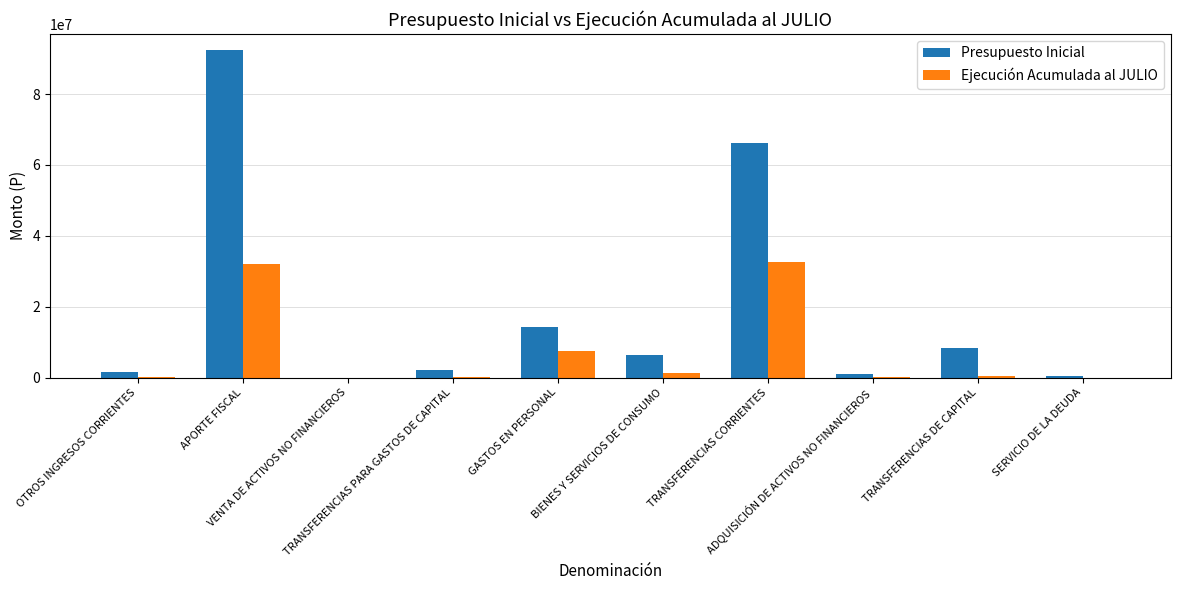

What is the maximum value for Ejecución Acumulada al JULIO?

32512624